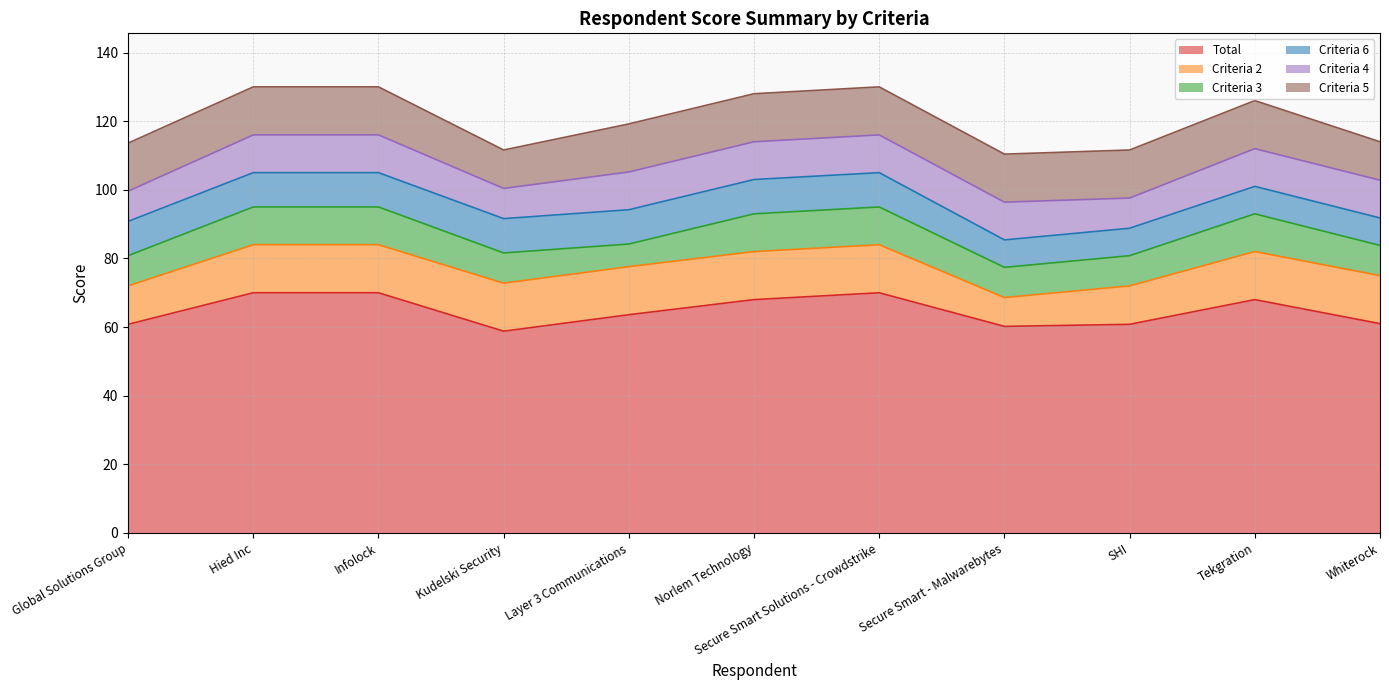

At how many categories does at least one series exceed 56?

11